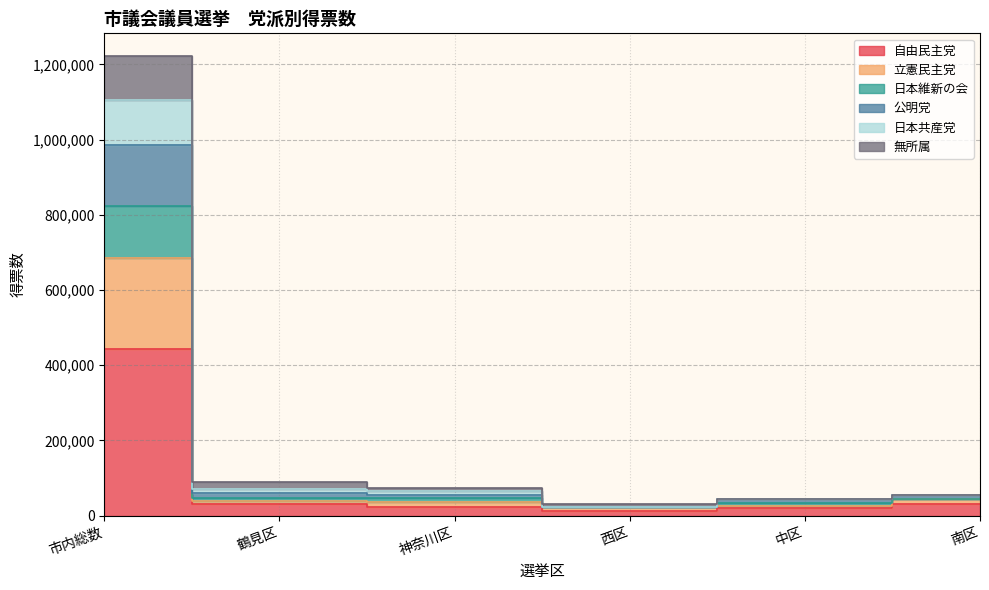

Does the chart have visible grid lines?

Yes